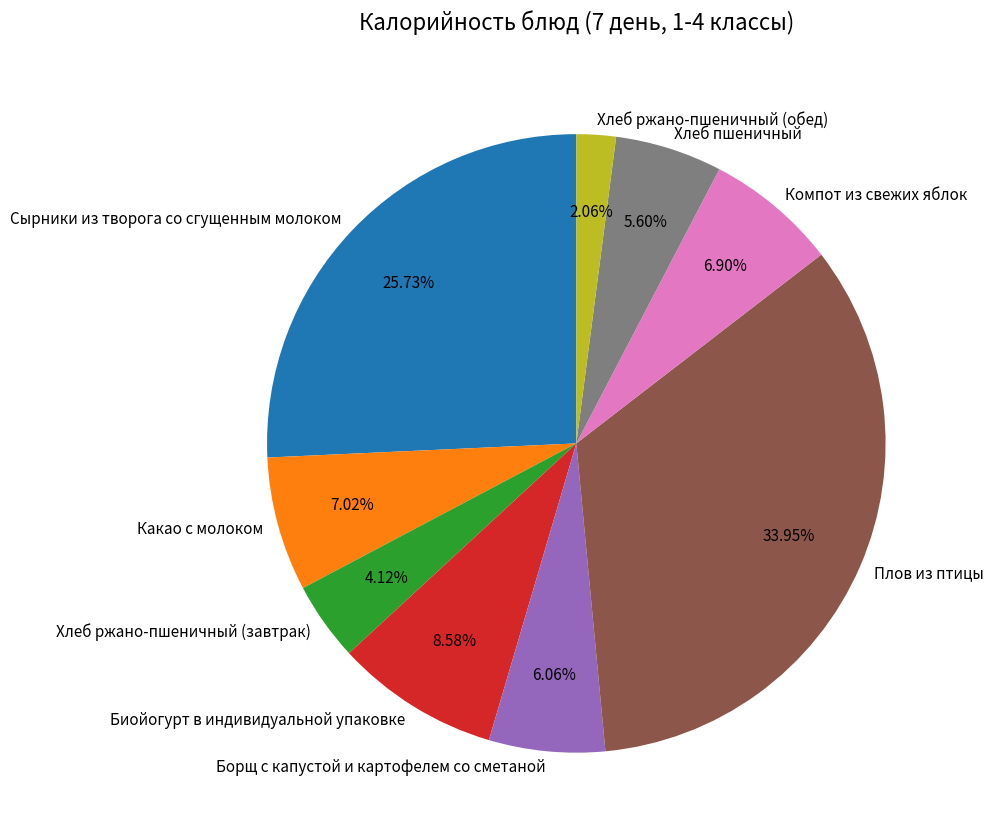

To the nearest percent, what portion does Сырники из творога со сгущенным молоком represent?

26%